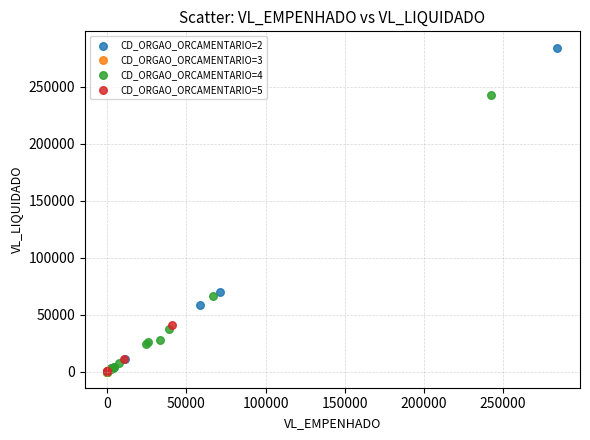

Which series has the largest Y range (max minus min)?

CD_ORGAO_ORCAMENTARIO=2